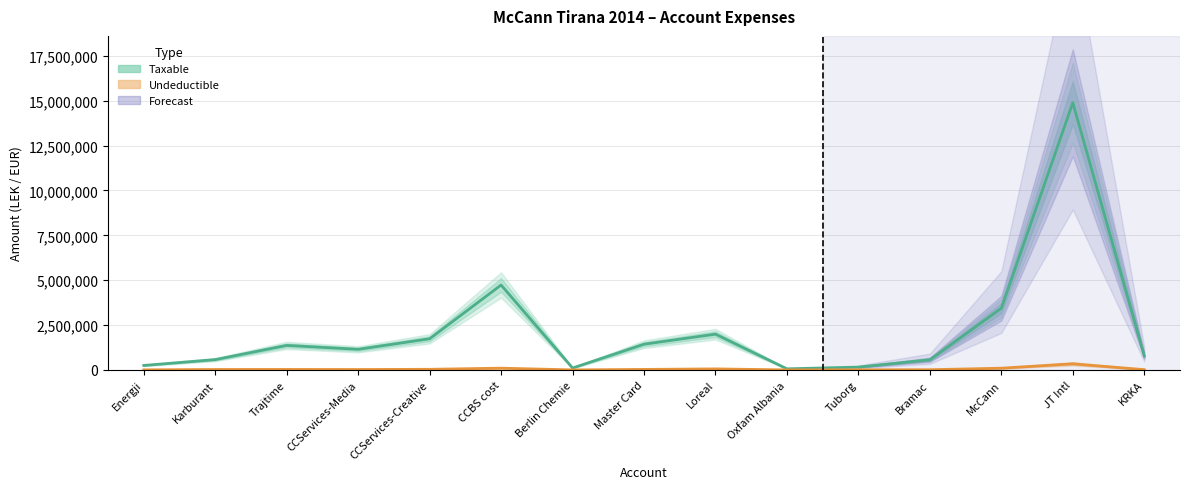

True or false: Taxable and Undeductible cross at least once.

False